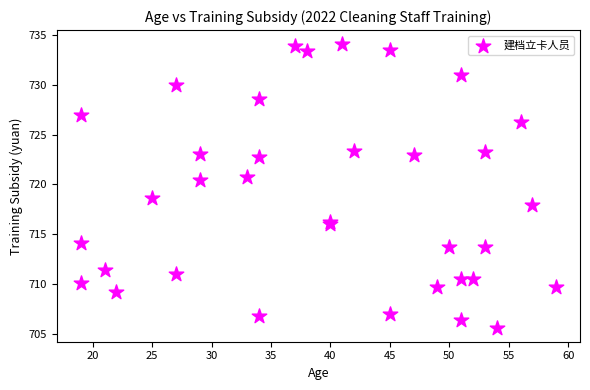

What Y value in the scatter plot is closest to 719?

718.7